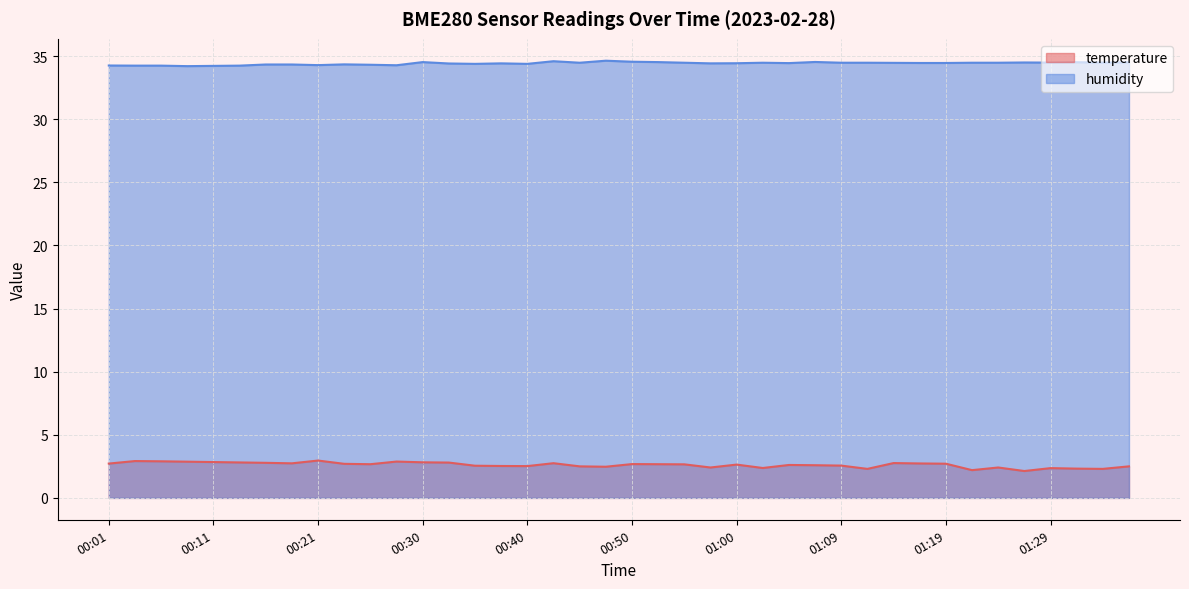

Reading right to left, transcribe all the data shown in this chart.

temperature: 2.5	2.3	2.3	2.4	2.1	2.4	2.2	2.7	2.7	2.8	2.3	2.6	2.6	2.6	2.4	2.6	2.4	2.7	2.7	2.7	2.5	2.5	2.8	2.5	2.5	2.5	2.8	2.8	2.9	2.7	2.7	3.0	2.7	2.8	2.8	2.8	2.9	2.9	2.9	2.7
humidity: 34.5	34.5	34.5	34.5	34.5	34.5	34.5	34.5	34.5	34.5	34.5	34.5	34.5	34.4	34.5	34.4	34.4	34.5	34.5	34.5	34.6	34.5	34.6	34.4	34.4	34.4	34.4	34.5	34.3	34.3	34.3	34.3	34.3	34.3	34.2	34.2	34.2	34.2	34.2	34.2